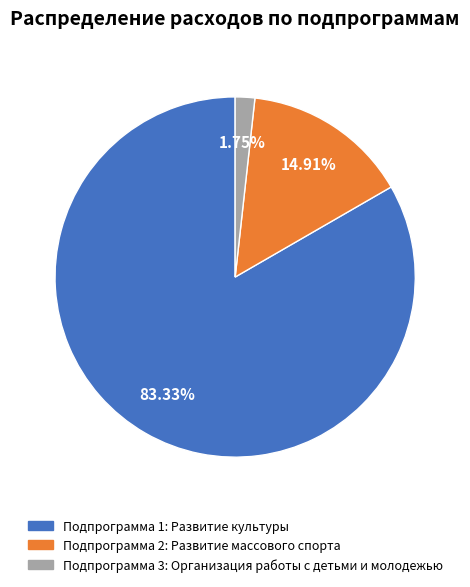

Between Подпрограмма 2: Развитие массового спорта and Подпрограмма 1: Развитие культуры, which is larger?

Подпрограмма 1: Развитие культуры